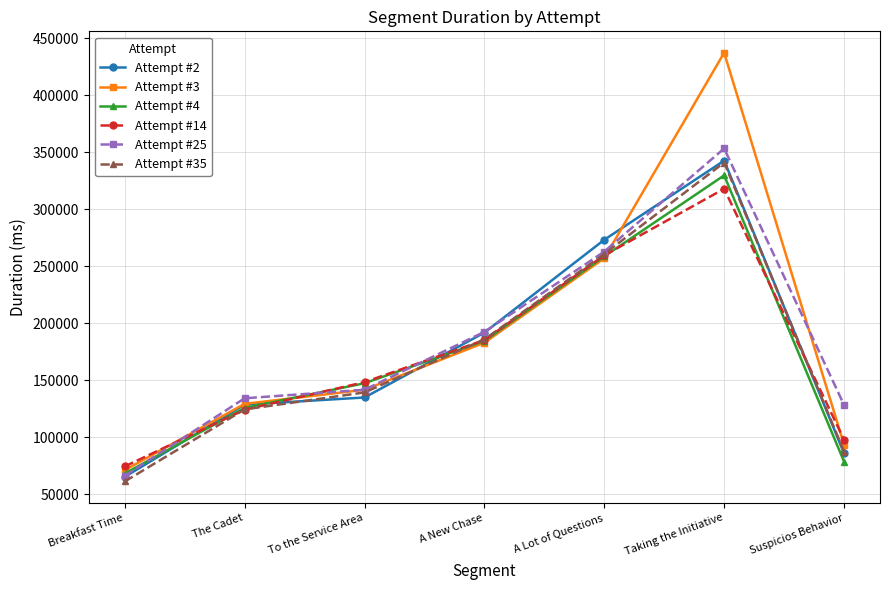

True or false: Attempt #4 has more than 2 points higher than both neighbors.

False